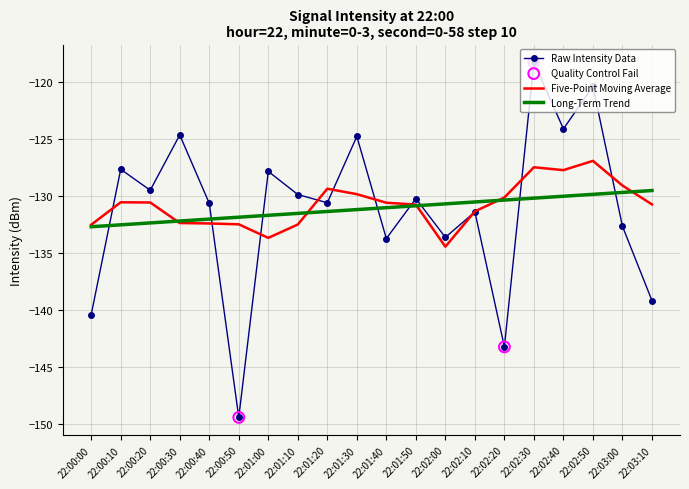

What is the difference between the highest and lowest values at 22:00:50?

17.6